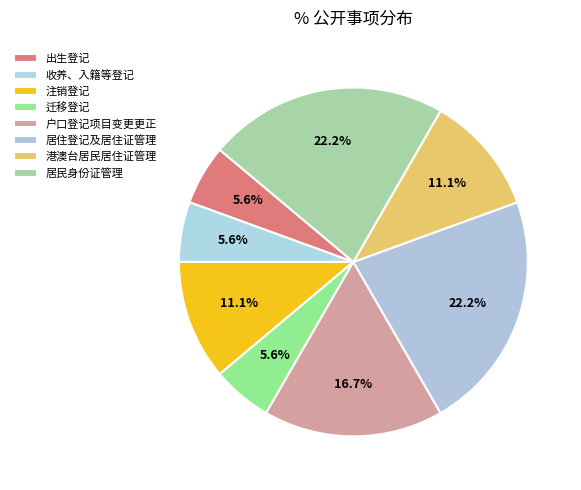

What portion of the pie excludes 居住登记及居住证管理?

77.8%